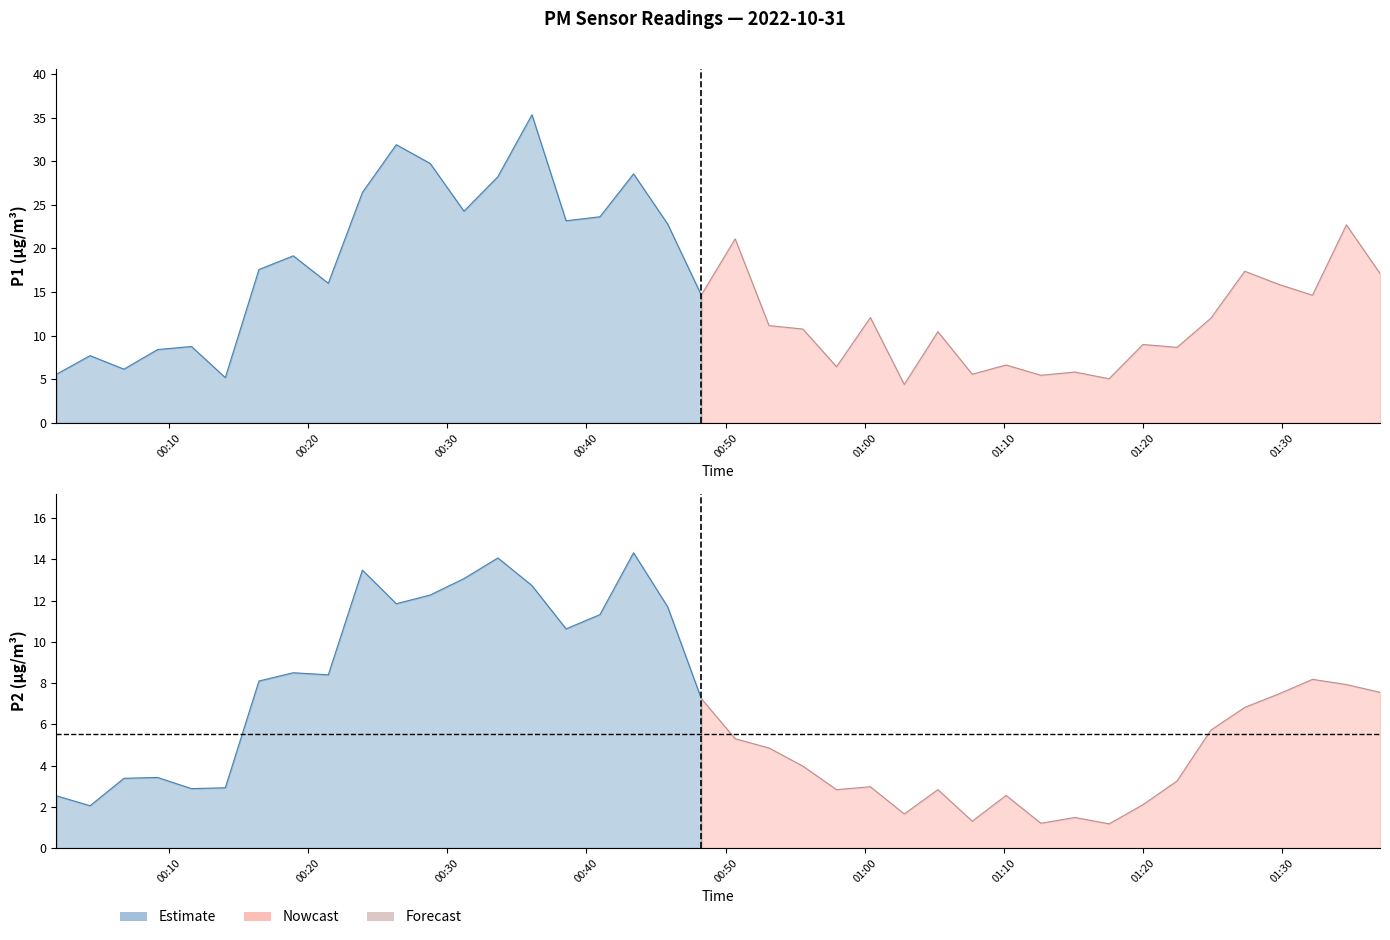

True or false: P1 and P2 cross at least once.

False